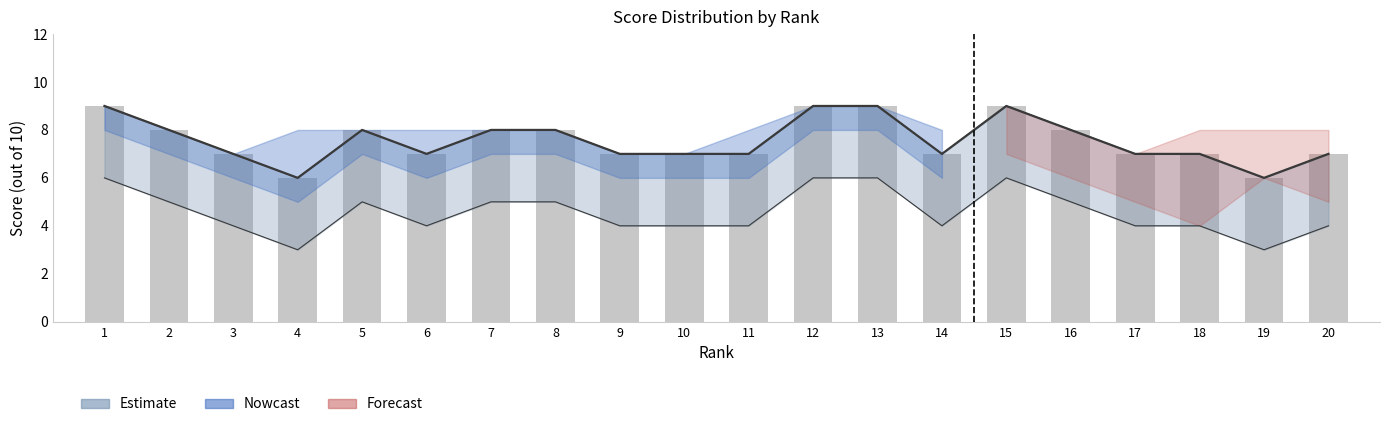

Are the bars grouped side by side (vs. stacked)?

No